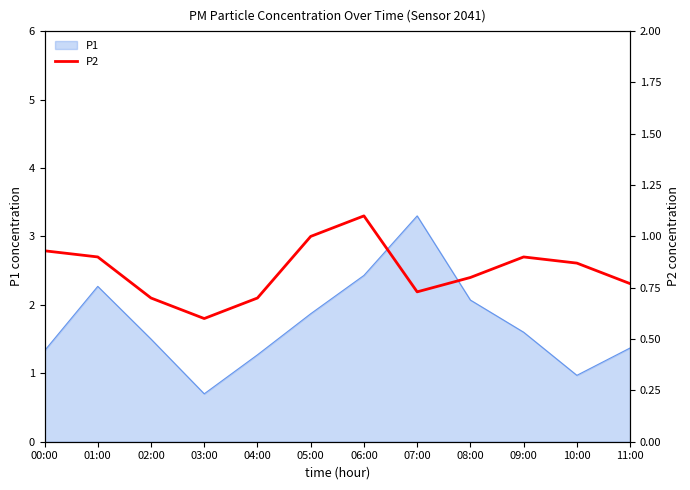

True or false: the data shows 0.7 at 07:00.

True